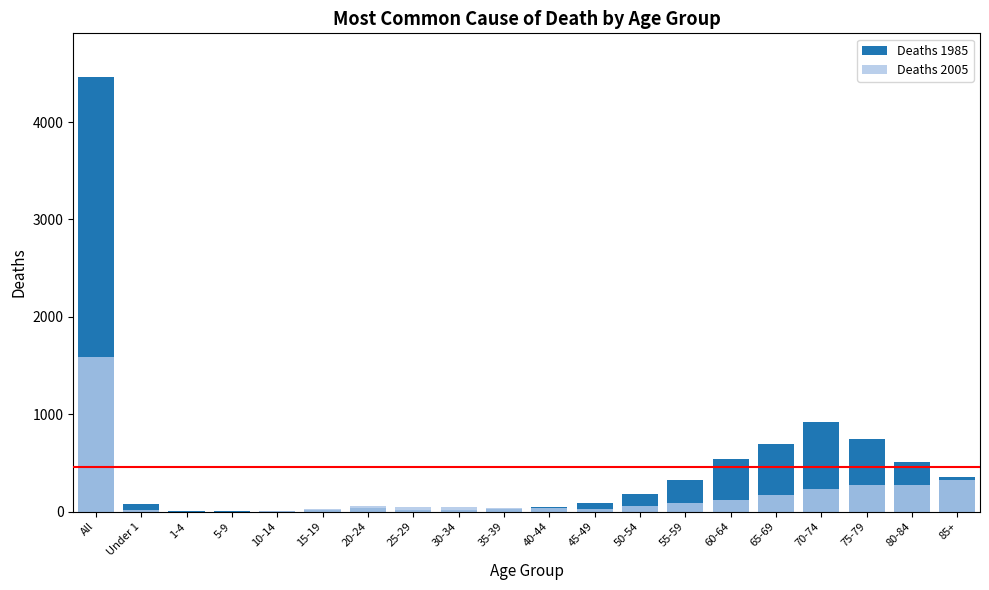

Between 55-59 and All, which is larger?

All